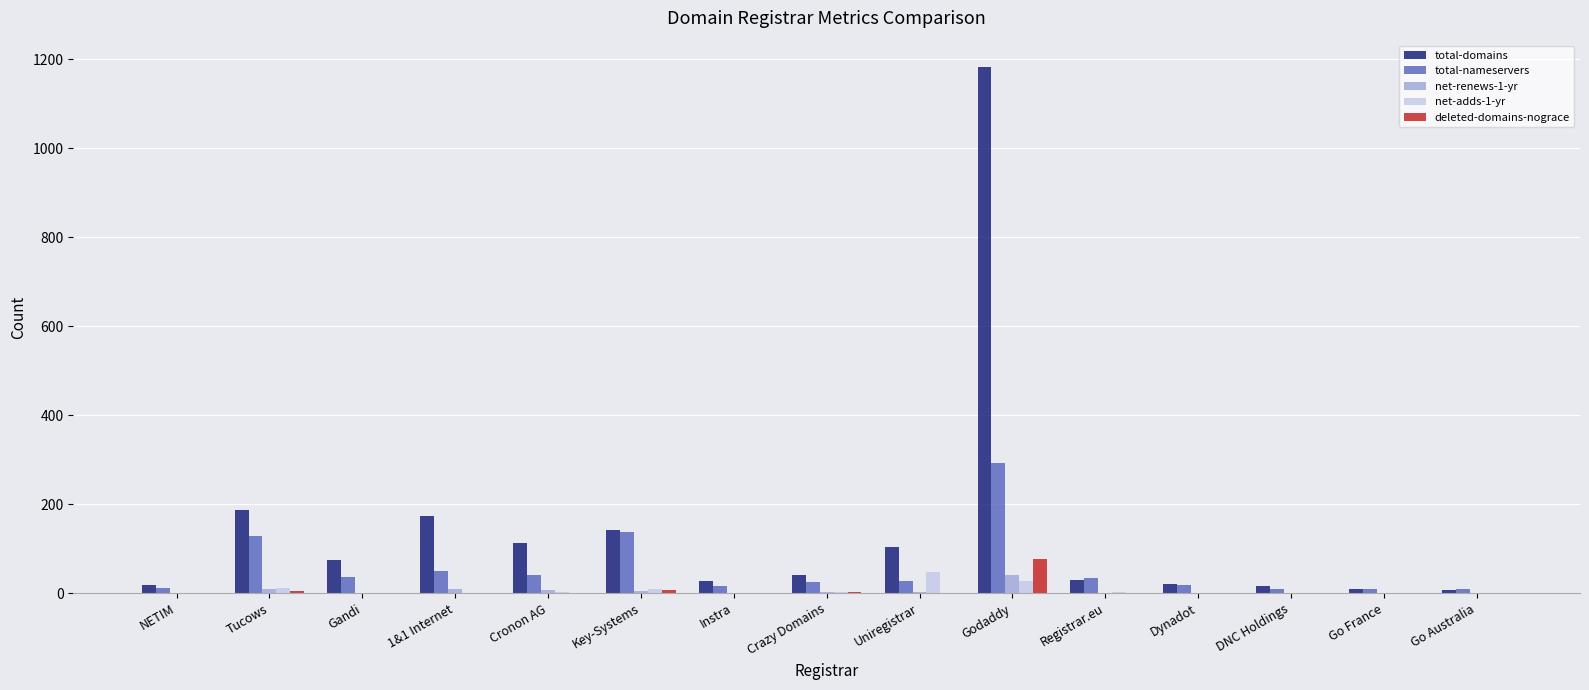

What are all the series names shown in the legend?

total-domains, total-nameservers, net-renews-1-yr, net-adds-1-yr, deleted-domains-nograce